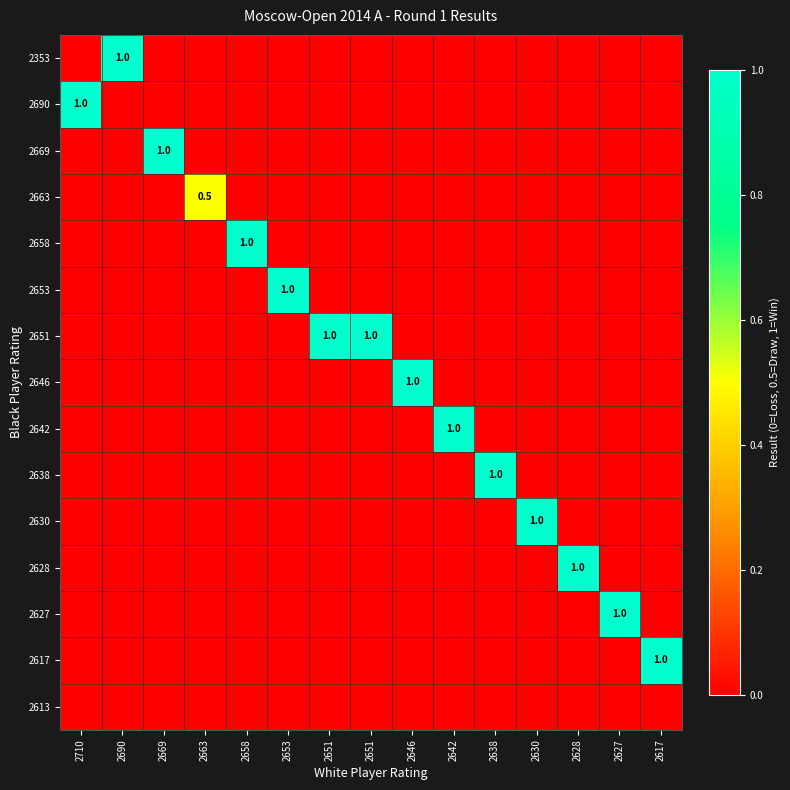

How many data points in 2642 are above 0?

1